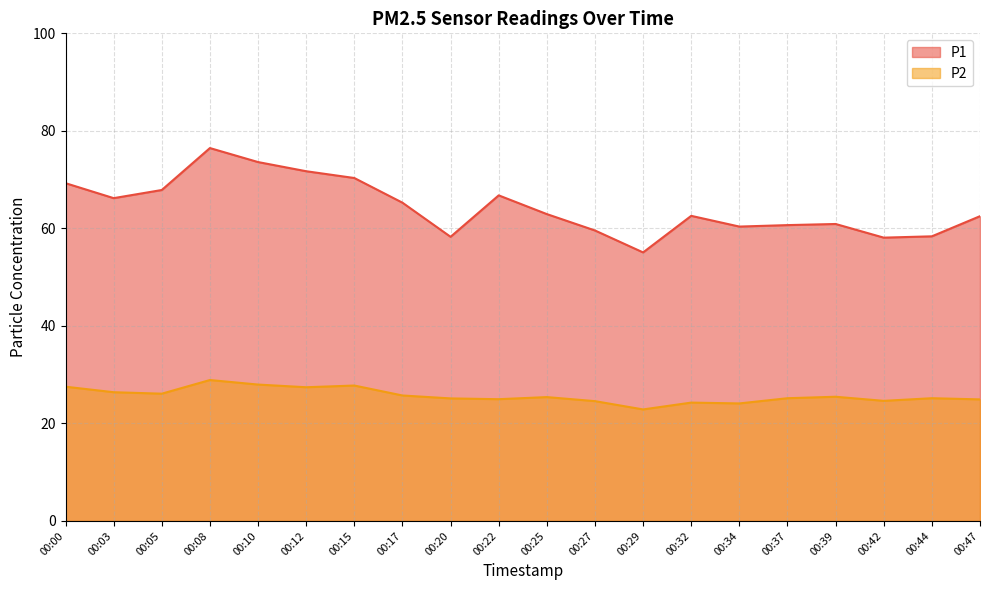

Which series has the largest range (max minus min)?

P1